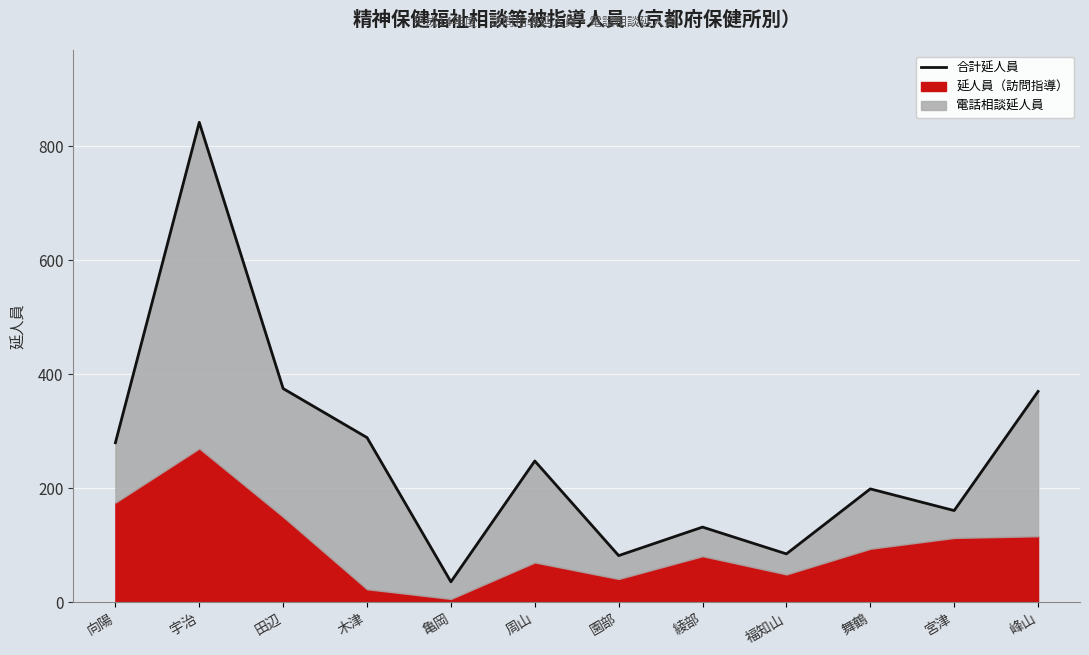

Which label corresponds to the largest value in the chart?

宇治